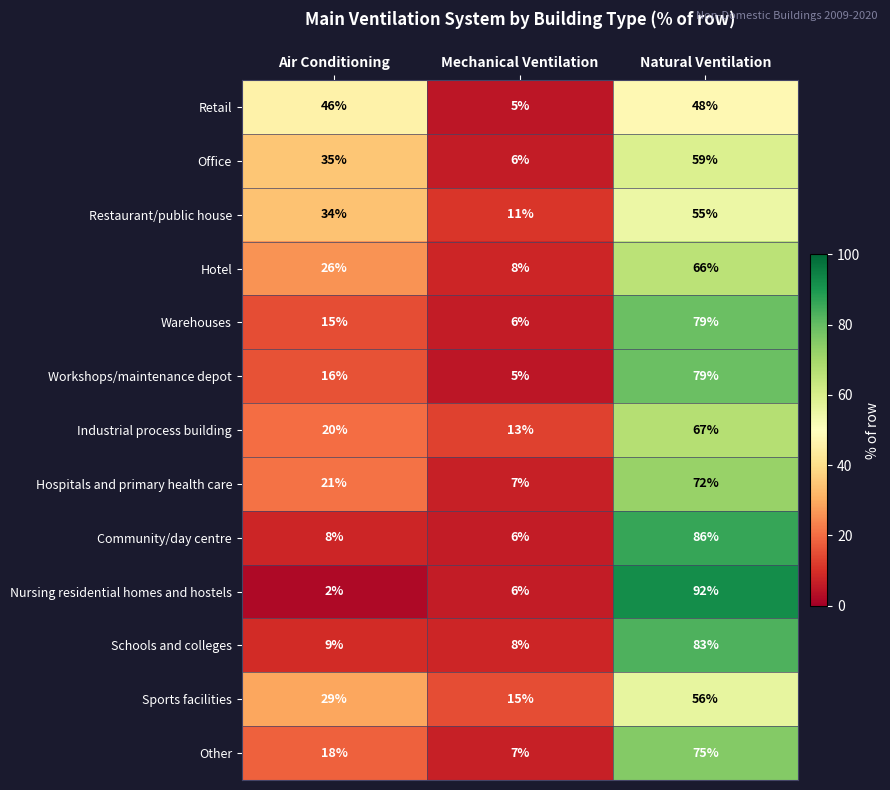

Is the value of Schools and colleges at Air Conditioning greater than the value of Hospitals and primary health care at Natural Ventilation?

No